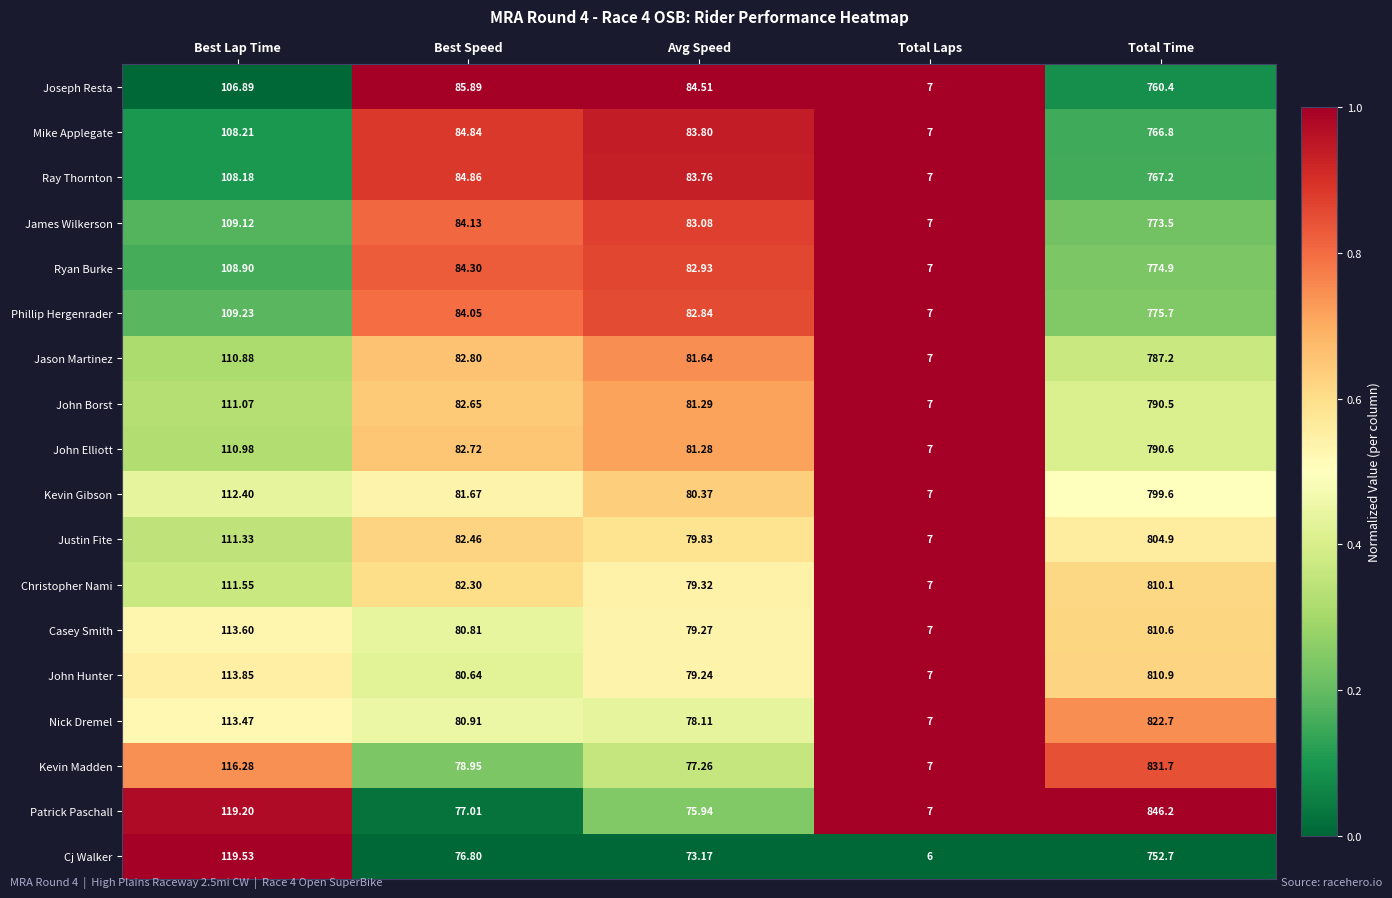

What is the spread (max minus min) of values at Total Laps?

1.0